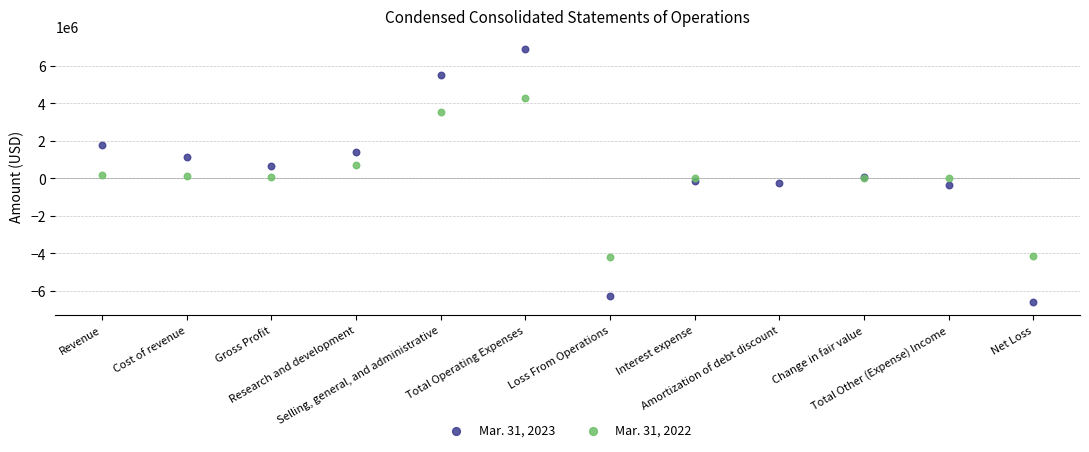

Which series contains the highest Y value?

Mar. 31, 2023